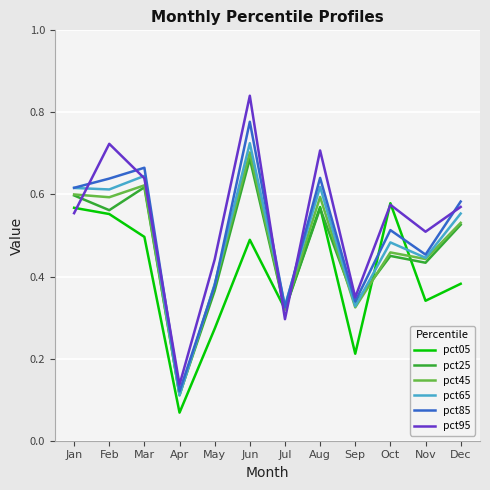

Does the chart have visible grid lines?

Yes